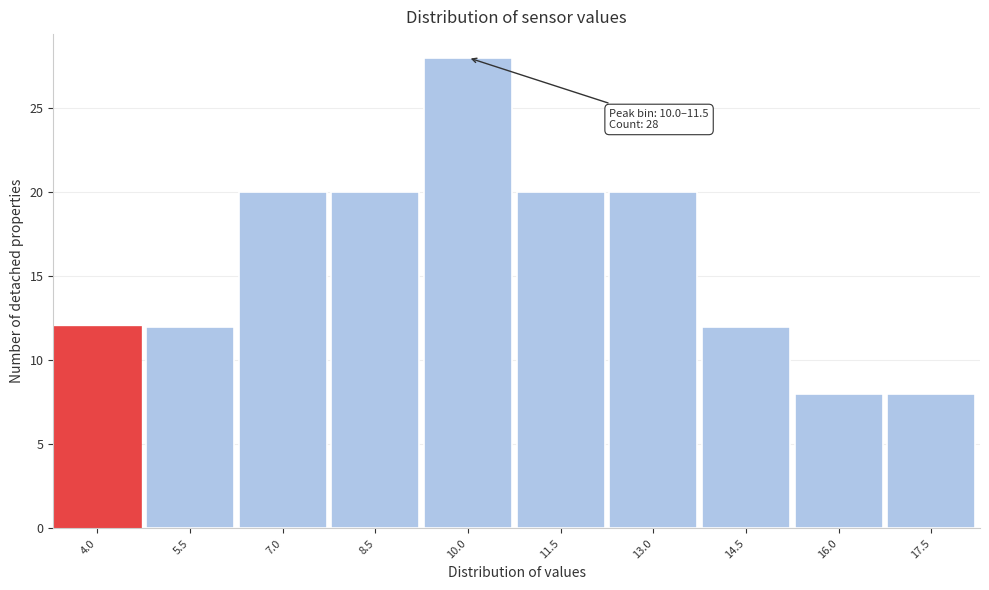

Reading right to left, what are all the values shown in this chart?

8	8	12	20	20	28	20	20	12	12